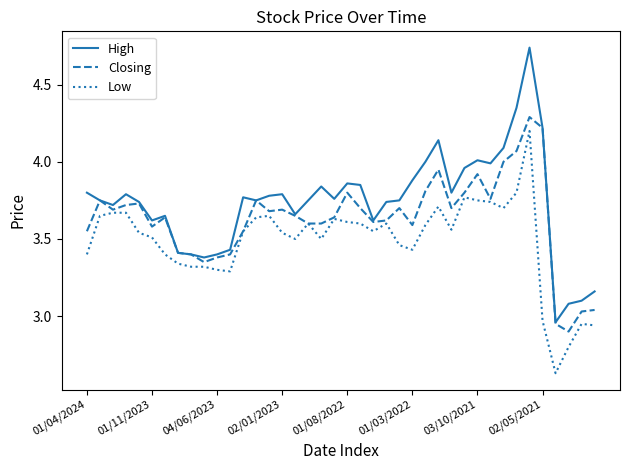

True or false: High and Low cross at least once.

False